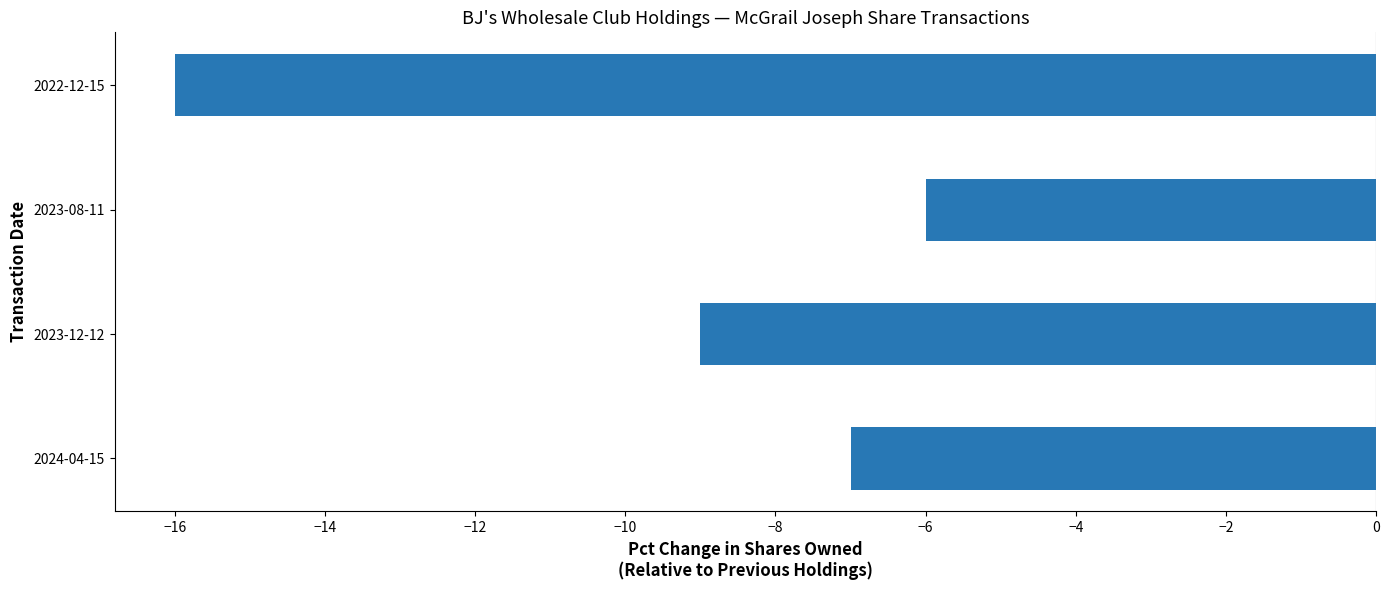

Between 2023-12-12 and 2024-04-15, which is larger?

2024-04-15